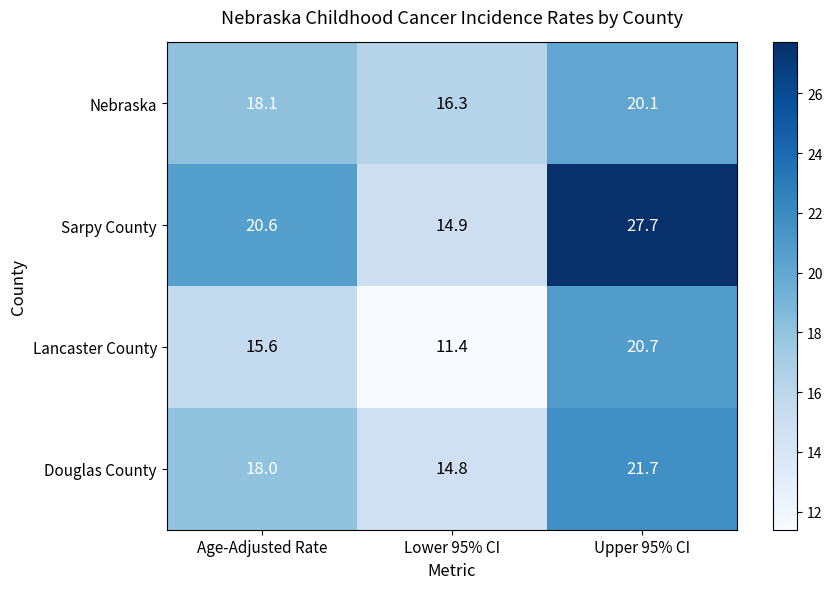

Reading right to left, extract all data points from this chart.

Nebraska: 20.1	16.3	18.1
Sarpy County: 27.7	14.9	20.6
Lancaster County: 20.7	11.4	15.6
Douglas County: 21.7	14.8	18.0